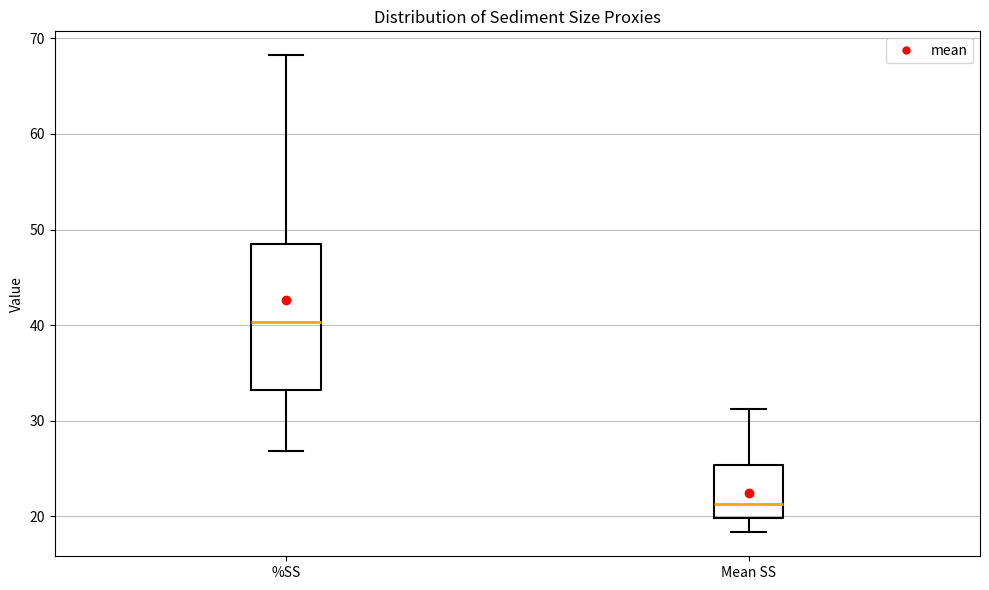

Reading left to right, transcribe this box plot: for each box, give where its median line is, the range the box spans, and where its two whiskers end, as read against the y-axis. The values are not printed on the chart, so give them approximately, as read against the axis.

%SS: median 40, box 33 to 49, whiskers 27 to 68
Mean SS: median 21, box 20 to 25, whiskers 18 to 31